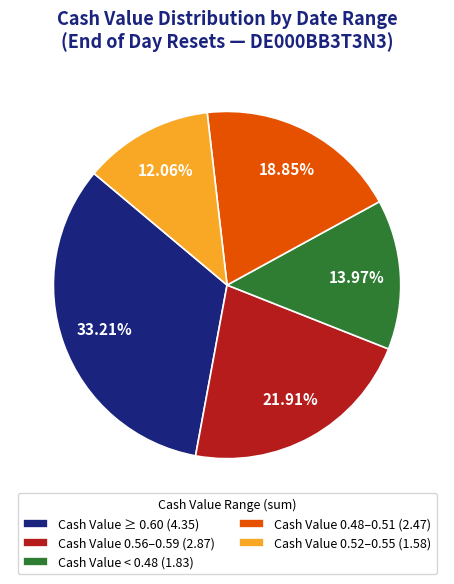

Does Cash Value < 0.48 (1.83) represent more than half of the total?

No